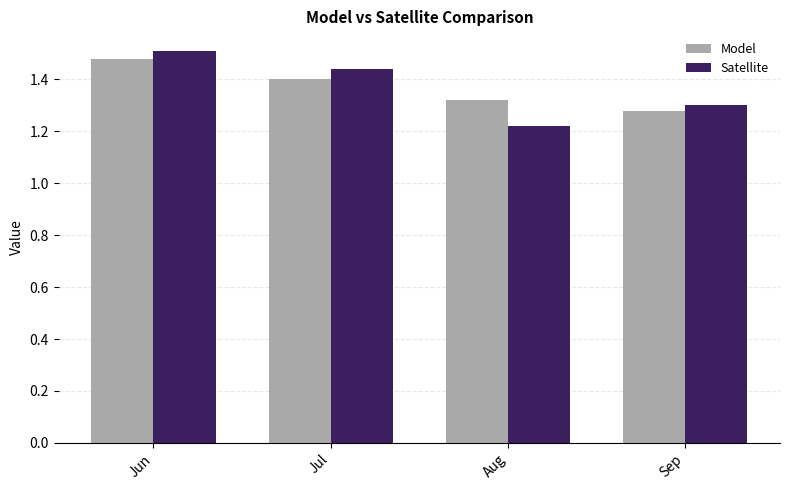

List the series in order of their peak value, lowest first.

Model, Satellite